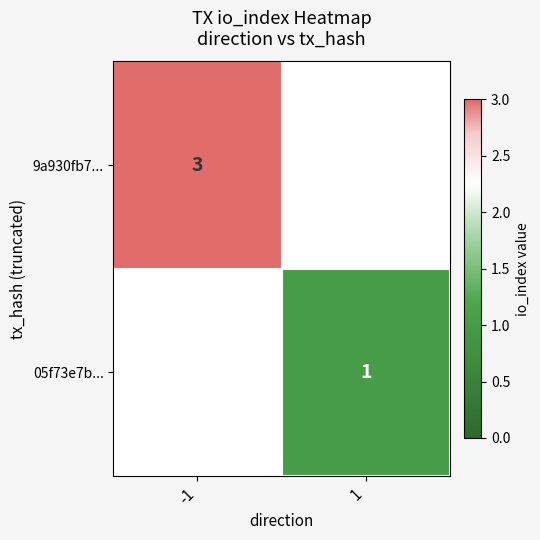

Is the value of 05f73e7b... at 1 greater than the value of 9a930fb7... at -1?

No